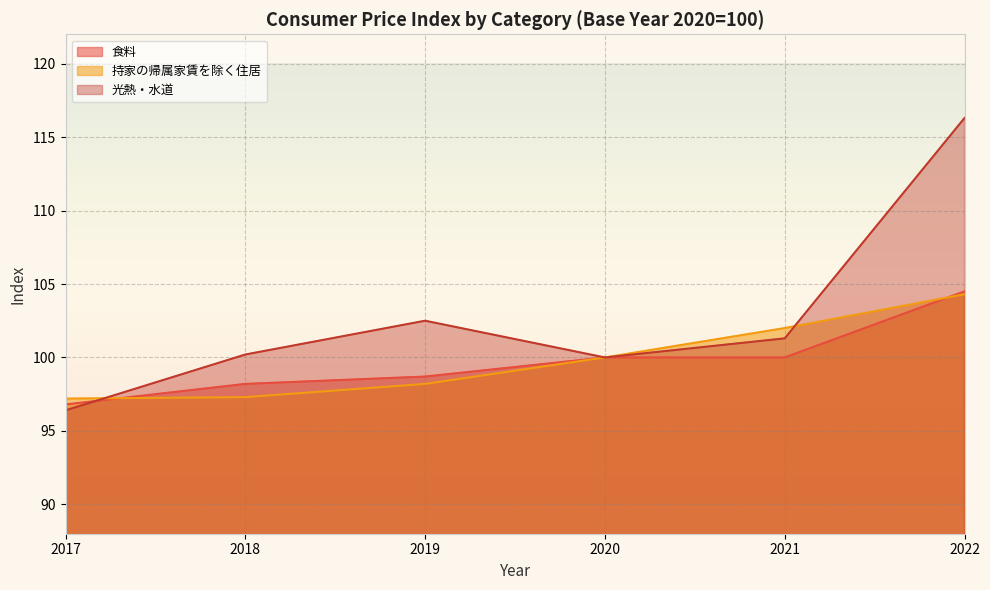

Is it true that 持家の帰属家賃を除く住居 equals 98.2 at 2019?

True